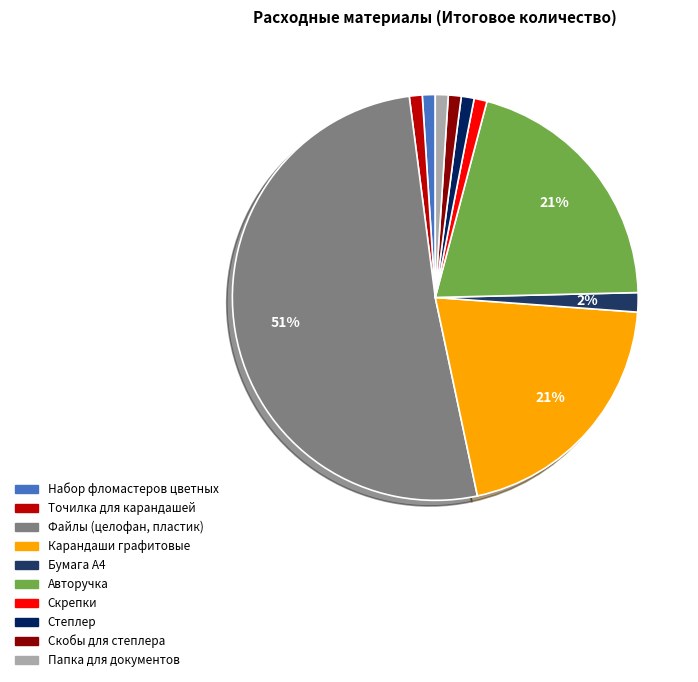

Does Файлы (целофан, пластик) represent more than half of the total?

Yes